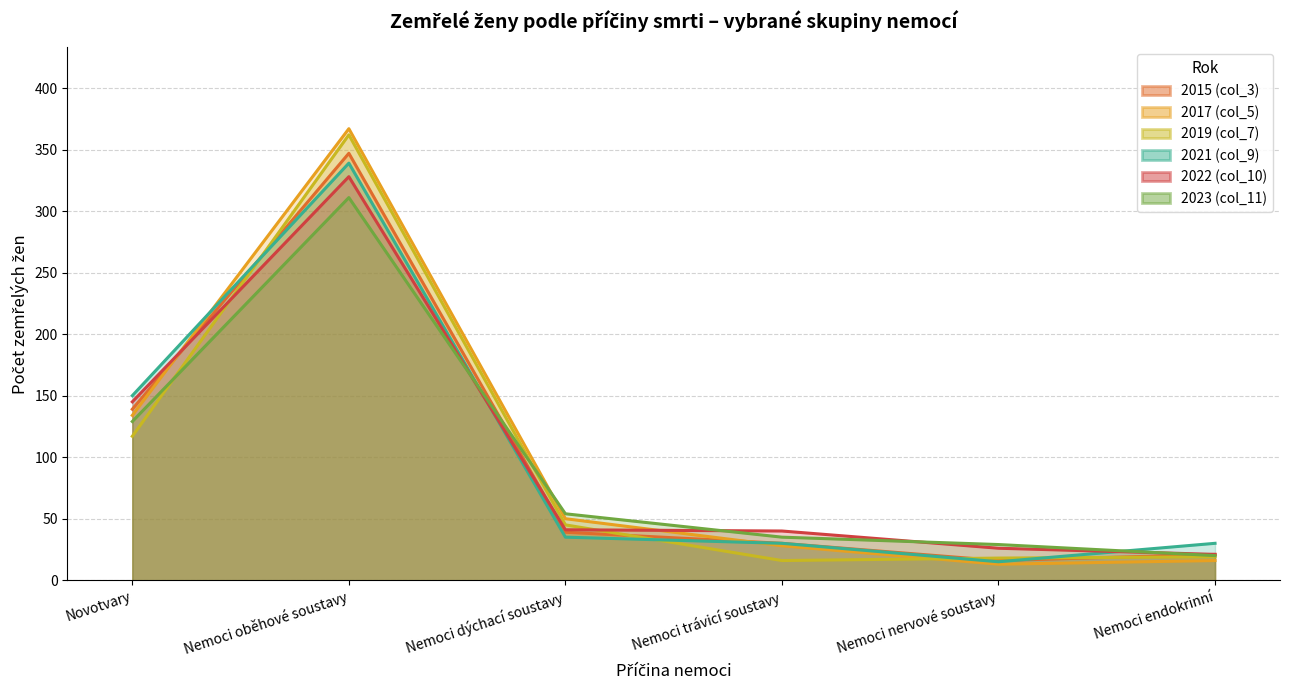

Reading left to right, list all the values displayed in this chart.

2015 (col_3): Novotvary=139	Nemoci oběhové soustavy=347	Nemoci dýchací soustavy=39	Nemoci trávicí soustavy=30	Nemoci nervové soustavy=16	Nemoci endokrinní=21
2017 (col_5): Novotvary=134	Nemoci oběhové soustavy=367	Nemoci dýchací soustavy=50	Nemoci trávicí soustavy=28	Nemoci nervové soustavy=13	Nemoci endokrinní=16
2019 (col_7): Novotvary=117	Nemoci oběhové soustavy=362	Nemoci dýchací soustavy=45	Nemoci trávicí soustavy=16	Nemoci nervové soustavy=18	Nemoci endokrinní=19
2021 (col_9): Novotvary=150	Nemoci oběhové soustavy=339	Nemoci dýchací soustavy=35	Nemoci trávicí soustavy=30	Nemoci nervové soustavy=15	Nemoci endokrinní=30
2022 (col_10): Novotvary=145	Nemoci oběhové soustavy=328	Nemoci dýchací soustavy=41	Nemoci trávicí soustavy=40	Nemoci nervové soustavy=26	Nemoci endokrinní=21
2023 (col_11): Novotvary=129	Nemoci oběhové soustavy=311	Nemoci dýchací soustavy=54	Nemoci trávicí soustavy=35	Nemoci nervové soustavy=29	Nemoci endokrinní=20